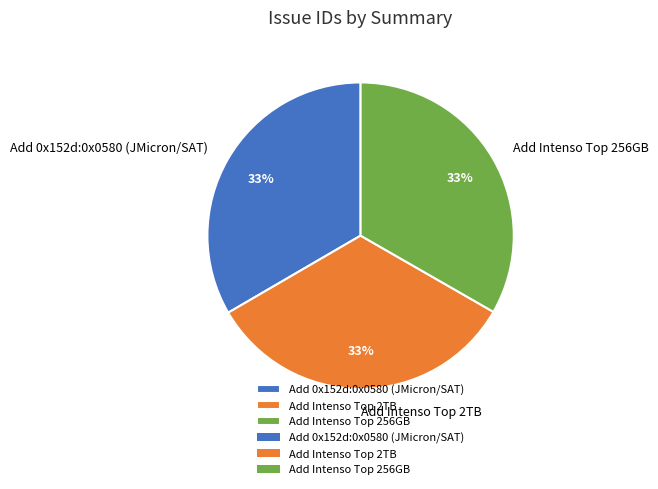

To the nearest percent, what percentage of the pie is Add 0x152d:0x0580 (JMicron/SAT)?

33%